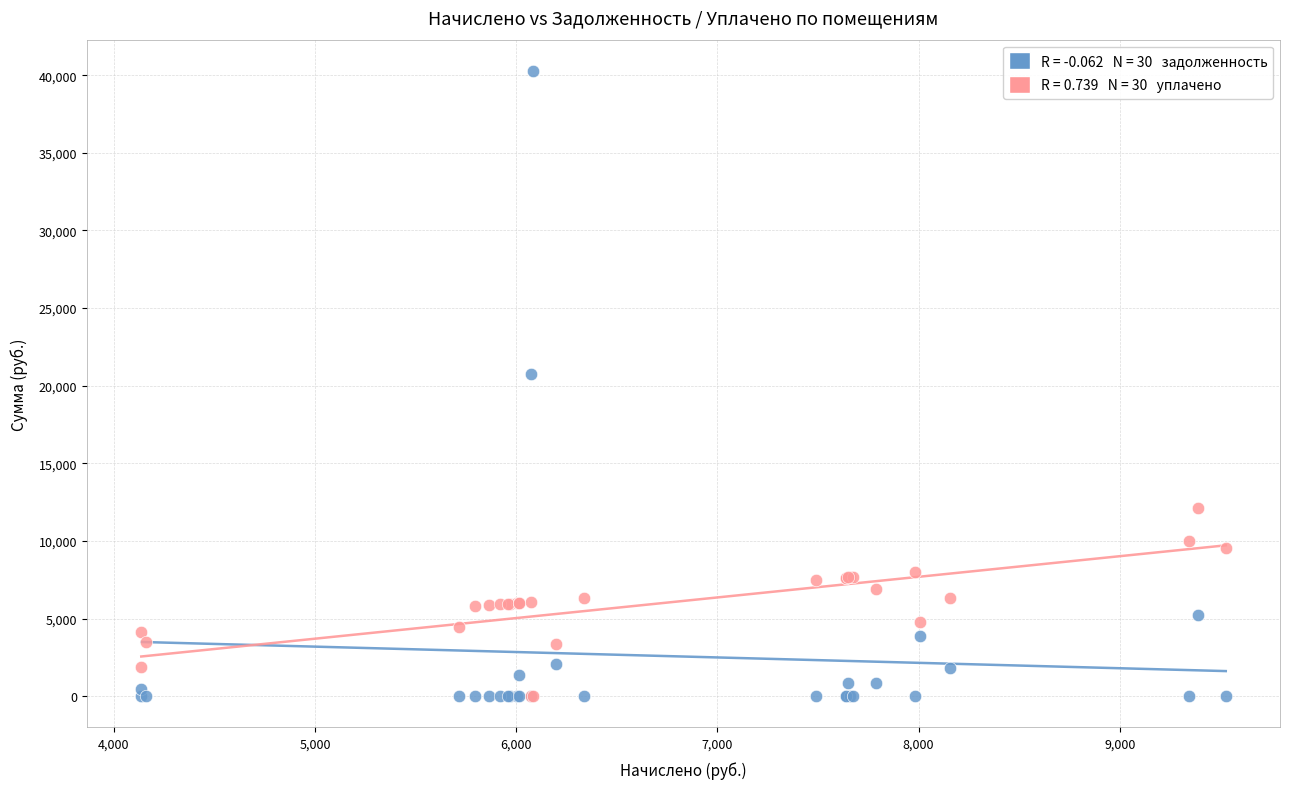

Across all series, what Y value is closest to 20137?

20758.5